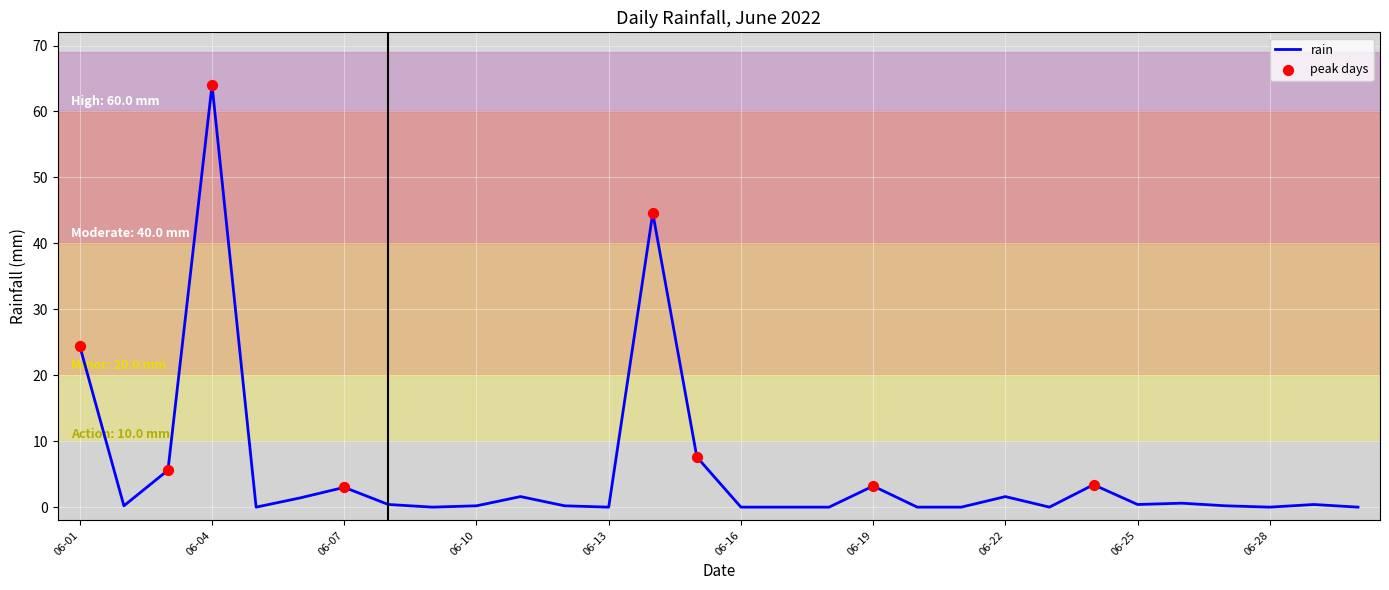

What is the greatest value displayed?

64.0